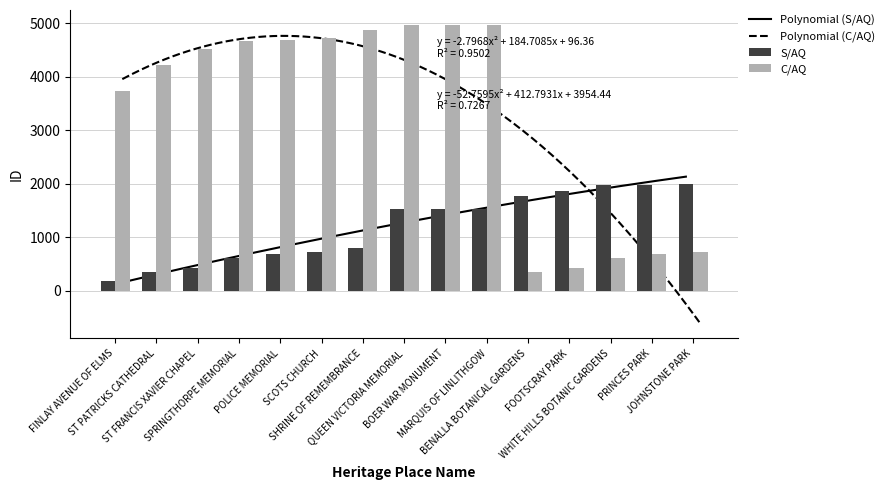

Is the value of S/AQ at ST PATRICKS CATHEDRAL greater than the value of C/AQ at BENALLA BOTANICAL GARDENS?

No